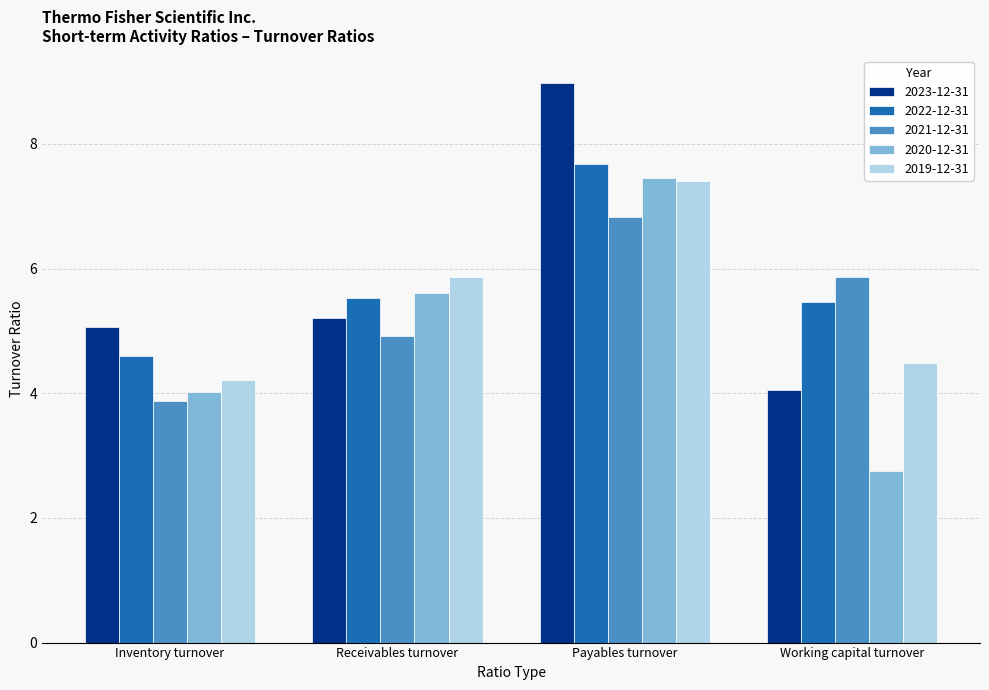

Which series has the largest range (max minus min)?

2023-12-31